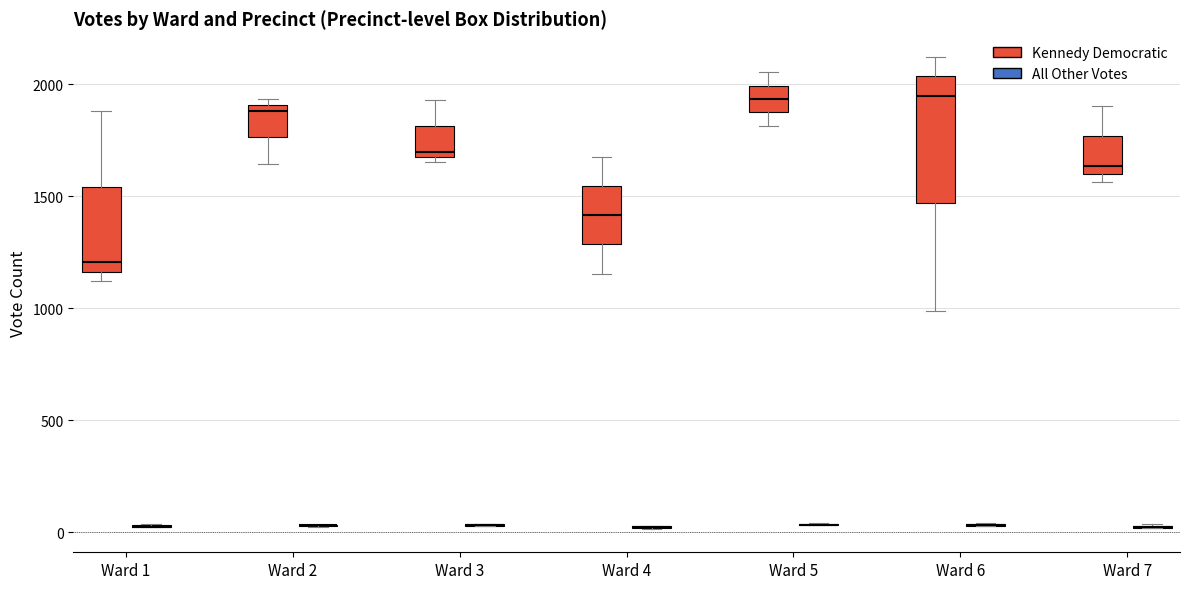

Reading left to right, transcribe this box plot: for each box, give where its median line is, the range the box spans, and where its two whiskers end, as read against the y-axis. The values are not printed on the chart, so give them approximately, as read against the axis.

Ward 1 (Kennedy Democratic): median 1200, box 1150 to 1550, whiskers 1100 to 1900
Ward 1 (All Other Votes): box collapsed to a line at 0, whiskers 0 to 50
Ward 2 (Kennedy Democratic): median 1900 (just below the box's upper edge), box 1750 to 1900, whiskers 1650 to 1950
Ward 2 (All Other Votes): box collapsed to a line at 50, whiskers 0 to 50
Ward 3 (Kennedy Democratic): median 1700 (just above the box's lower edge), box 1700 to 1800, whiskers 1650 to 1950
Ward 3 (All Other Votes): box collapsed to a line at 50, whiskers 50 to 50
Ward 4 (Kennedy Democratic): median 1400, box 1300 to 1550, whiskers 1150 to 1700
Ward 4 (All Other Votes): box collapsed to a line at 50, whiskers 0 to 50
Ward 5 (Kennedy Democratic): median 1950, box 1900 to 2000, whiskers 1800 to 2050
Ward 5 (All Other Votes): box collapsed to a line at 50, whiskers 50 to 50
Ward 6 (Kennedy Democratic): median 1950, box 1450 to 2050, whiskers 1000 to 2100
Ward 6 (All Other Votes): box collapsed to a line at 50, whiskers 50 to 50
Ward 7 (Kennedy Democratic): median 1650, box 1600 to 1750, whiskers 1550 to 1900
Ward 7 (All Other Votes): box collapsed to a line at 0, whiskers 0 to 50